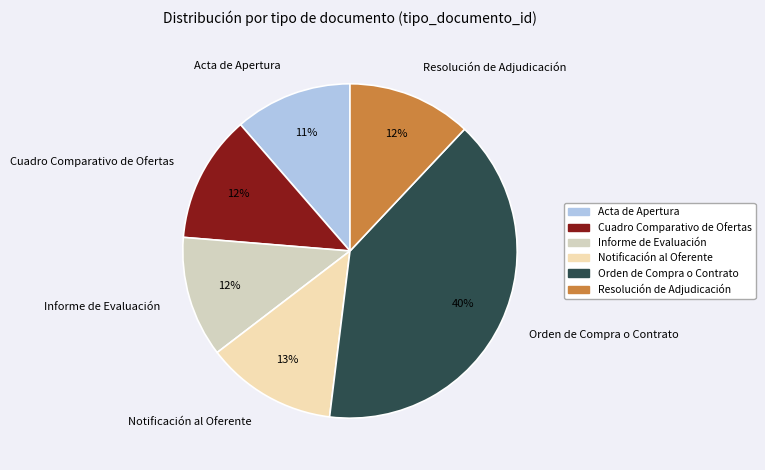

Does Resolución de Adjudicación account for over 50% of the chart?

No